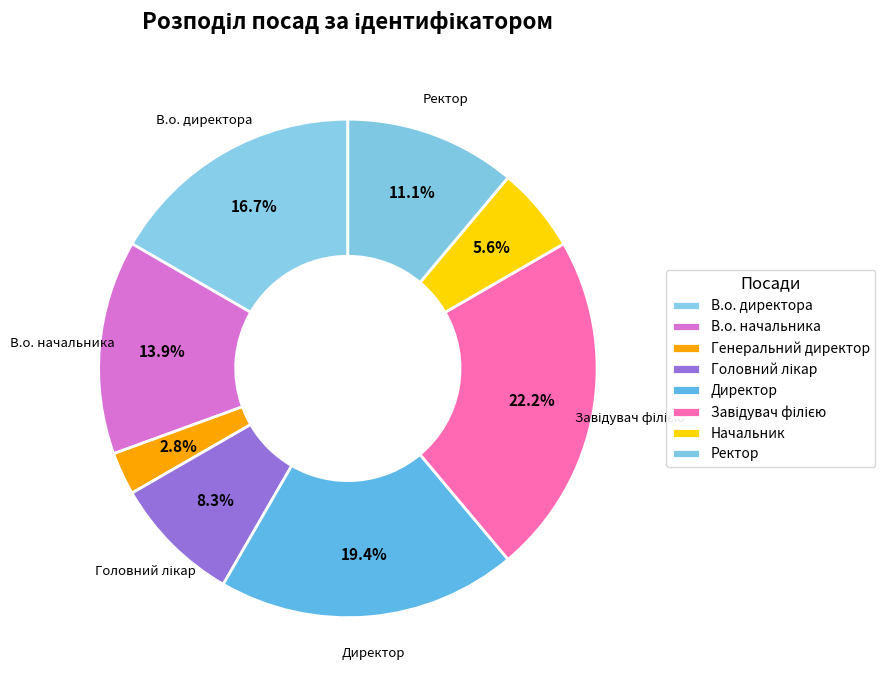

Which category has the smallest portion of the pie?

Генеральний директор